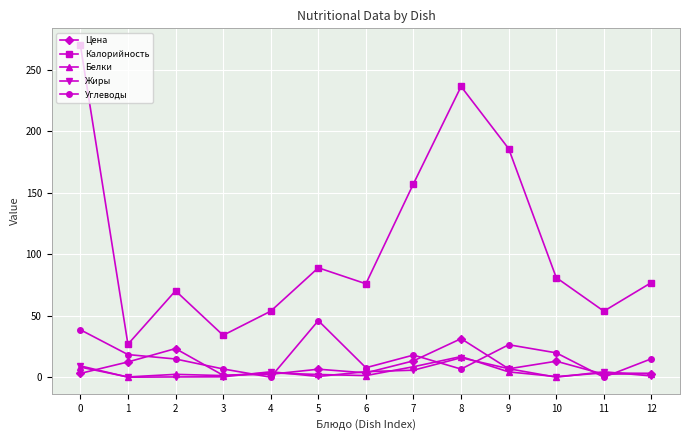

True or false: Жиры and Калорийность cross at least once.

False